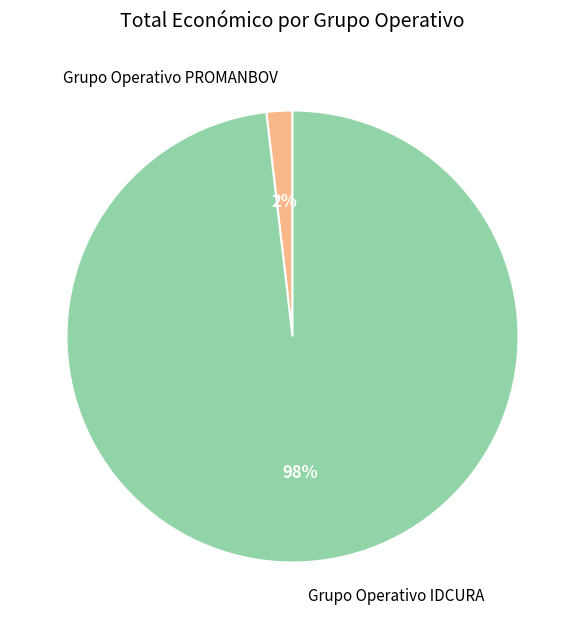

Which slice is the smallest?

Grupo Operativo PROMANBOV